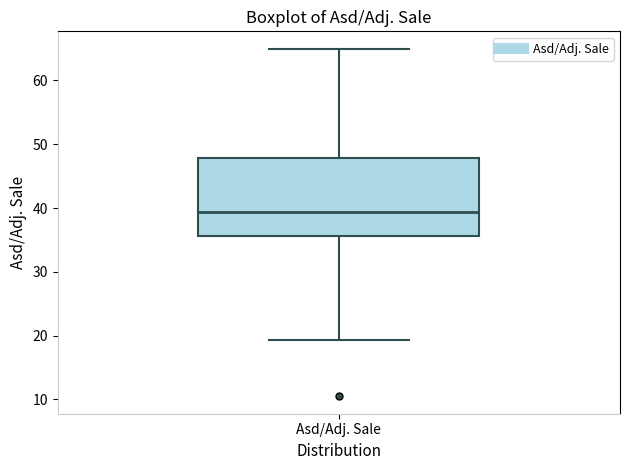

Where does the lower whisker of the box for Asd/Adj. Sale end on the y-axis? The values are not printed on the chart, so give them approximately, as read against the axis.

19